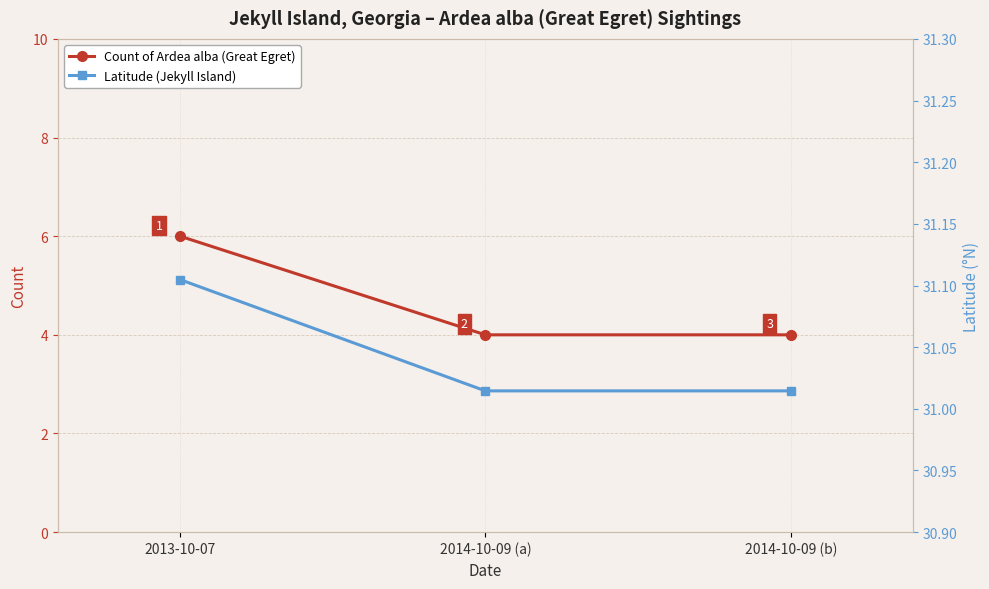

What is the value of the Latitude (Jekyll Island) point at the 3rd from the left?

31.0